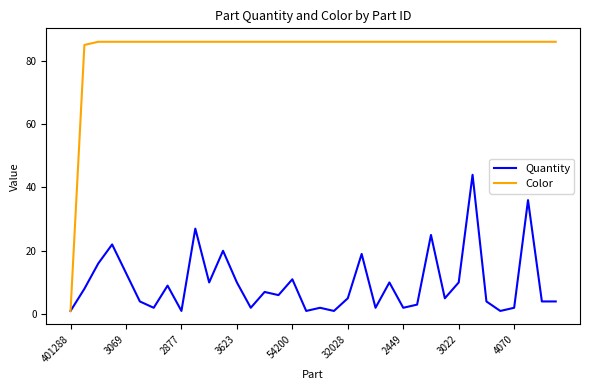

How many categories are shown in the chart?

36